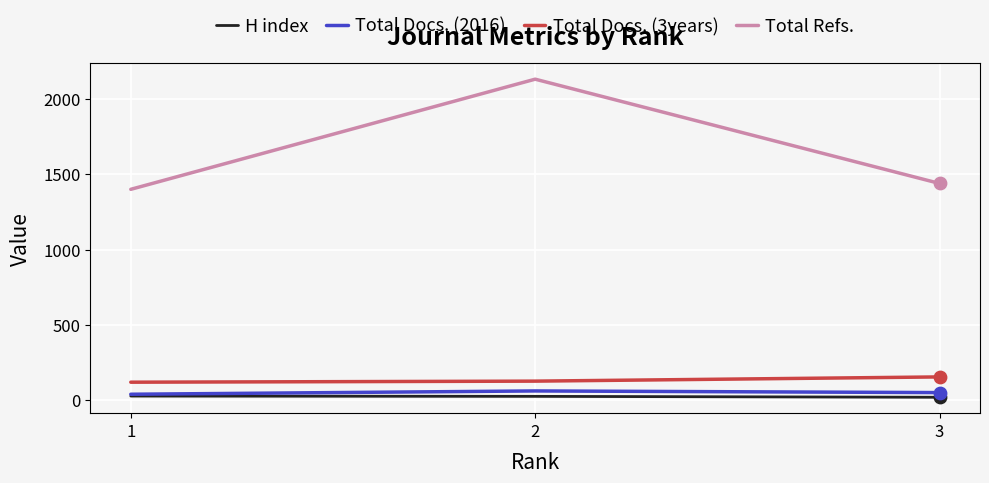

At which category is the sum across all series the highest?

2